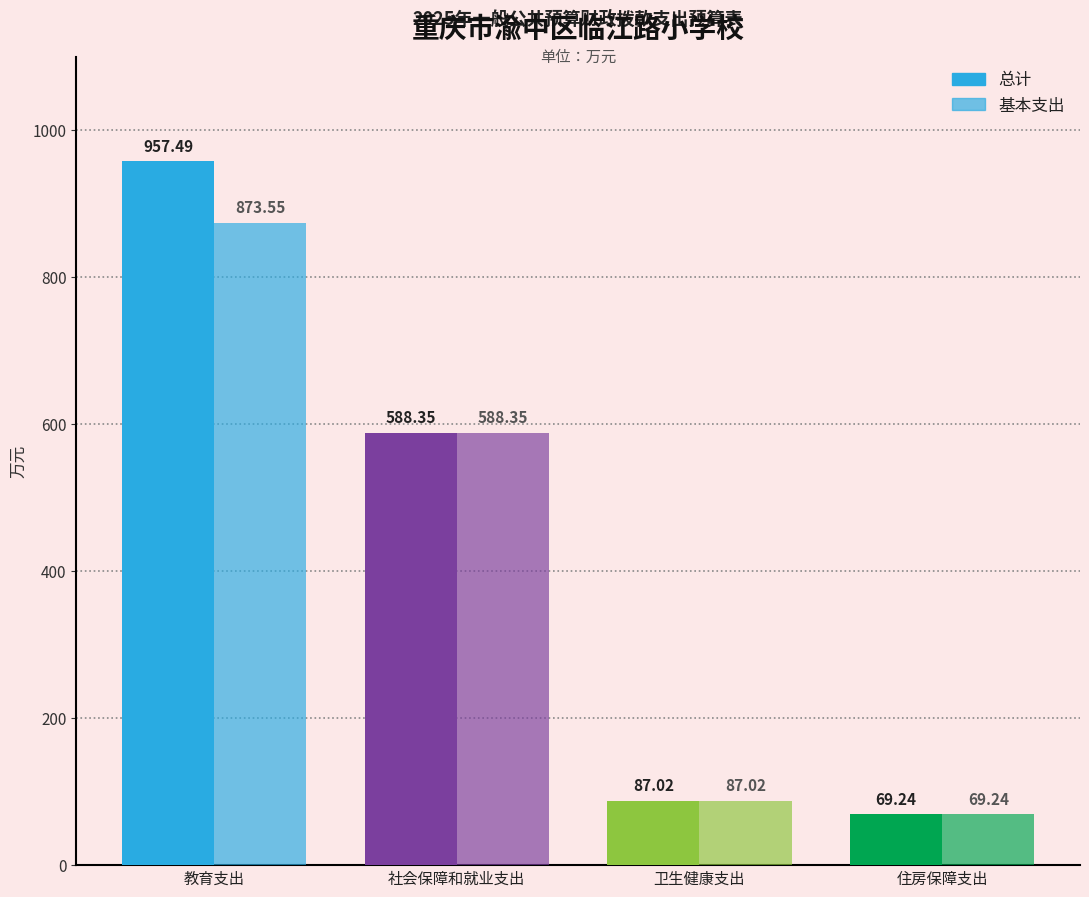

The value of 总计 at 社会保障和就业支出 is 588.4. True or false?

True